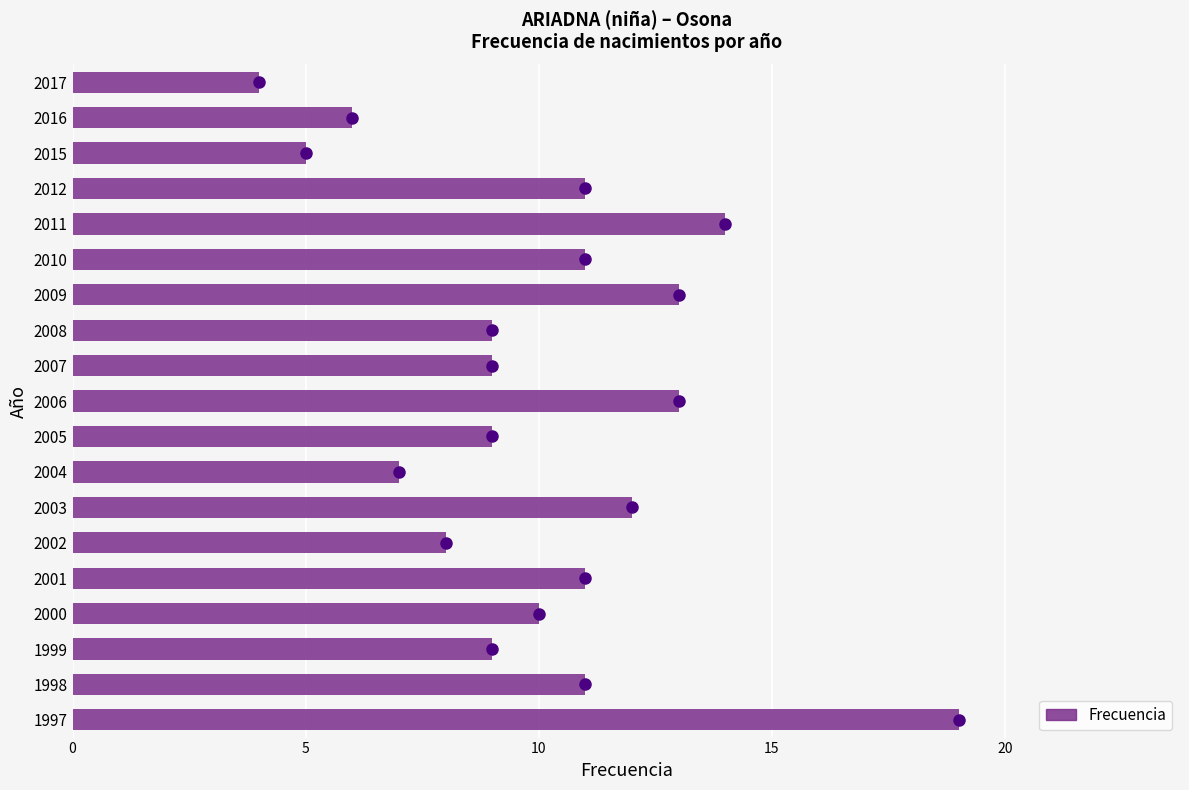

What is the sum of all values?

191